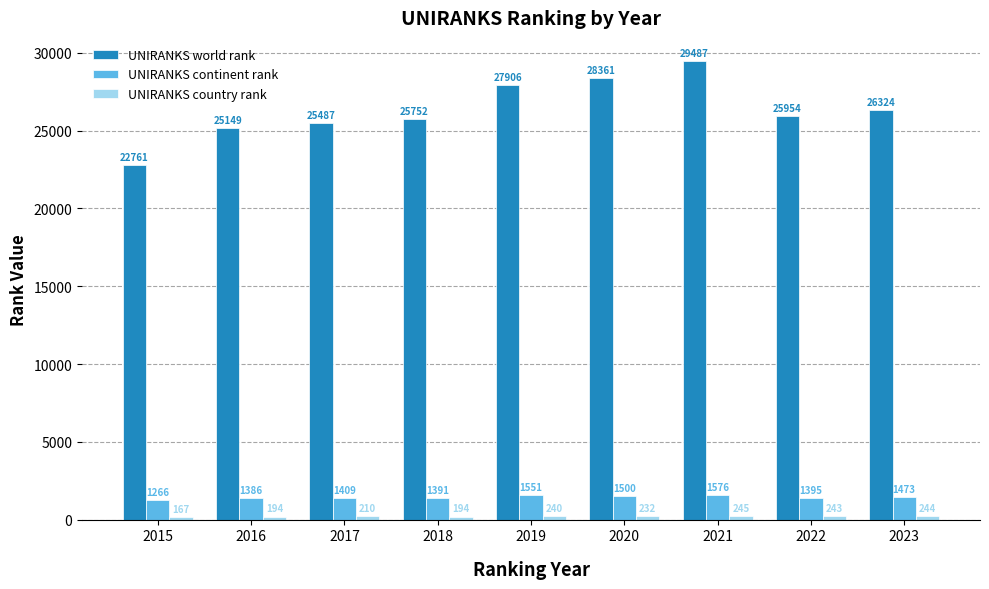

How many data points does each series have?

9